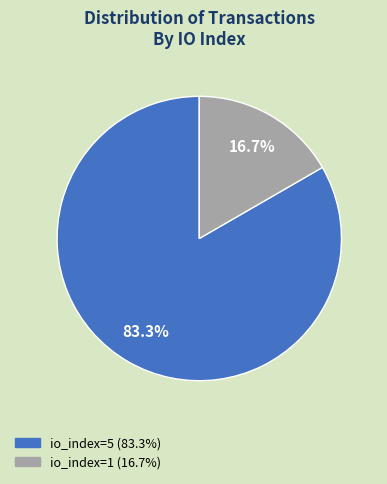

Is there a majority slice in this chart?

Yes